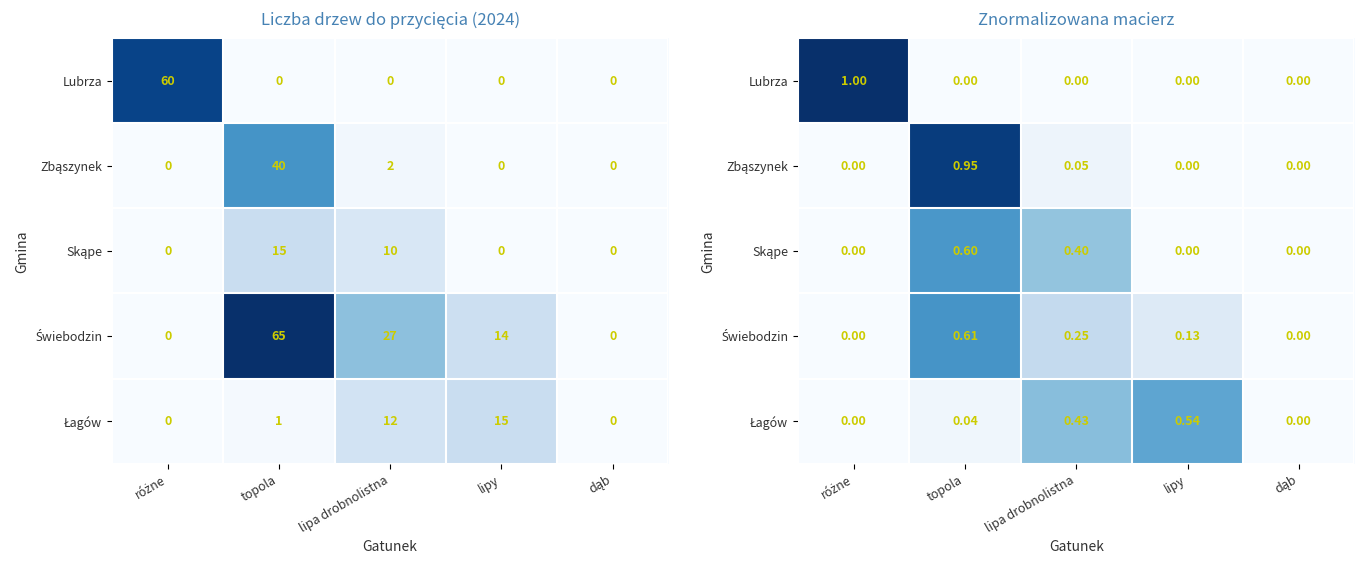

At which category is the sum across all series the highest?

topola